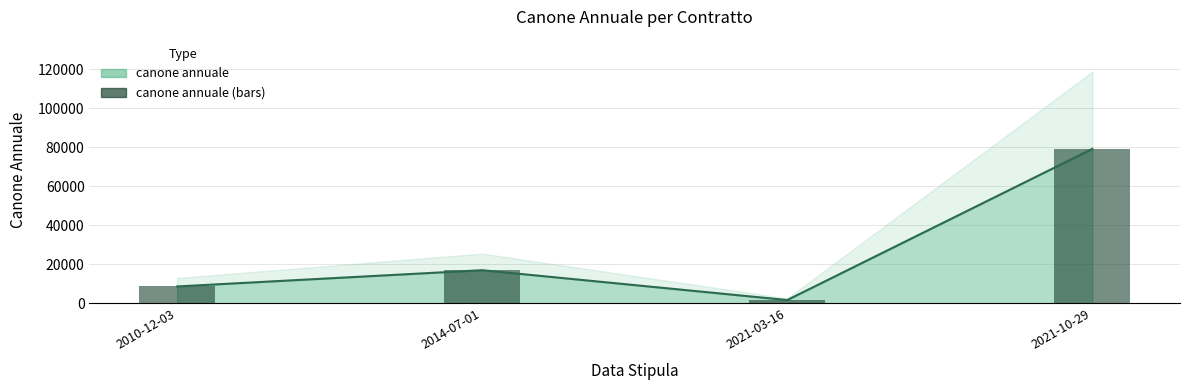

What is the approximate value at 2021-10-29?

79117.0